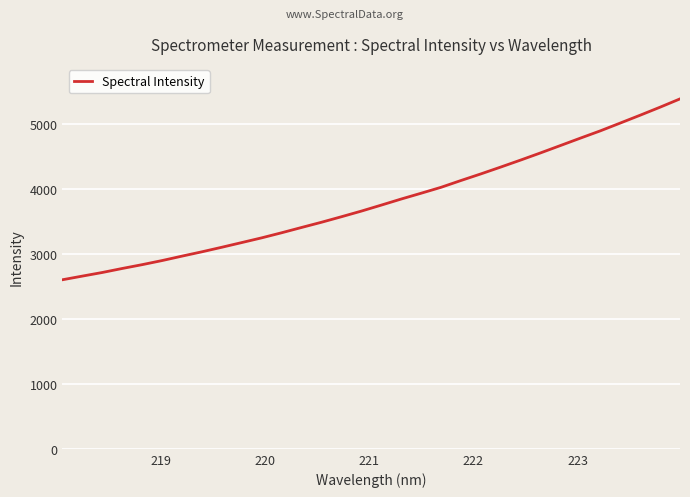

What is the difference between the maximum and minimum values?

2784.0